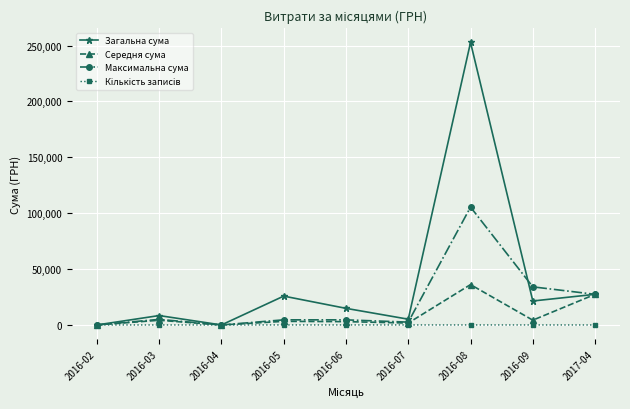

What is the approximate value of Максимальна сума at 2017-04?

27404.2